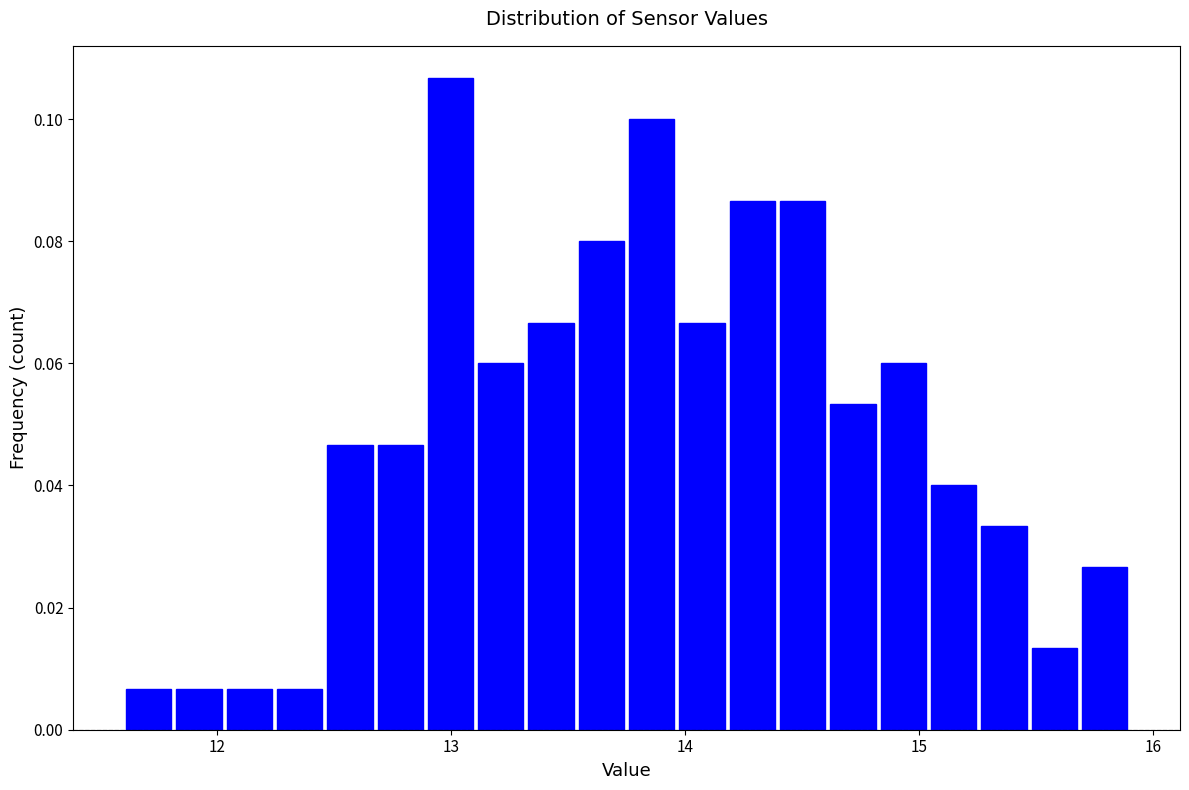

Around what value on the x-axis is the tallest bar? Give the approximate position of its centre, as read against the axis.

13.0